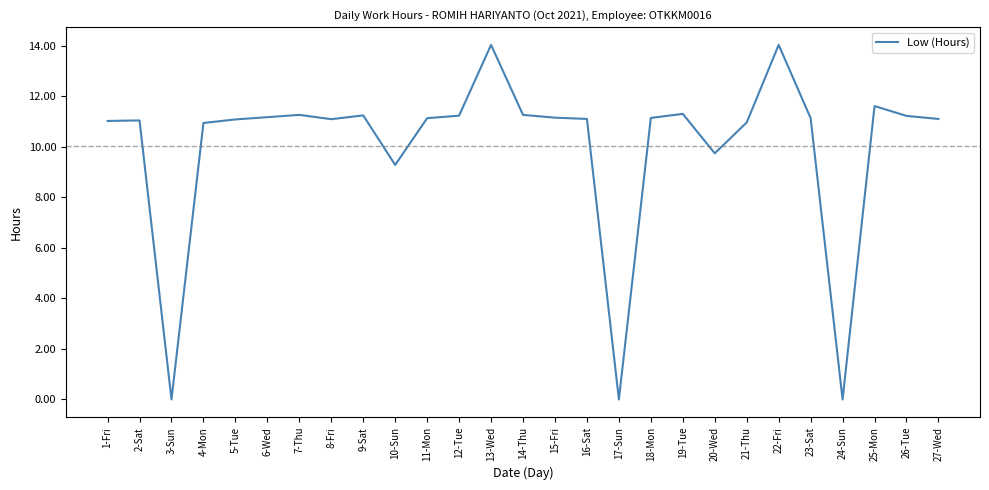

What is the ratio of the value at 7-Thu to the value at 15-Fri?

1.0